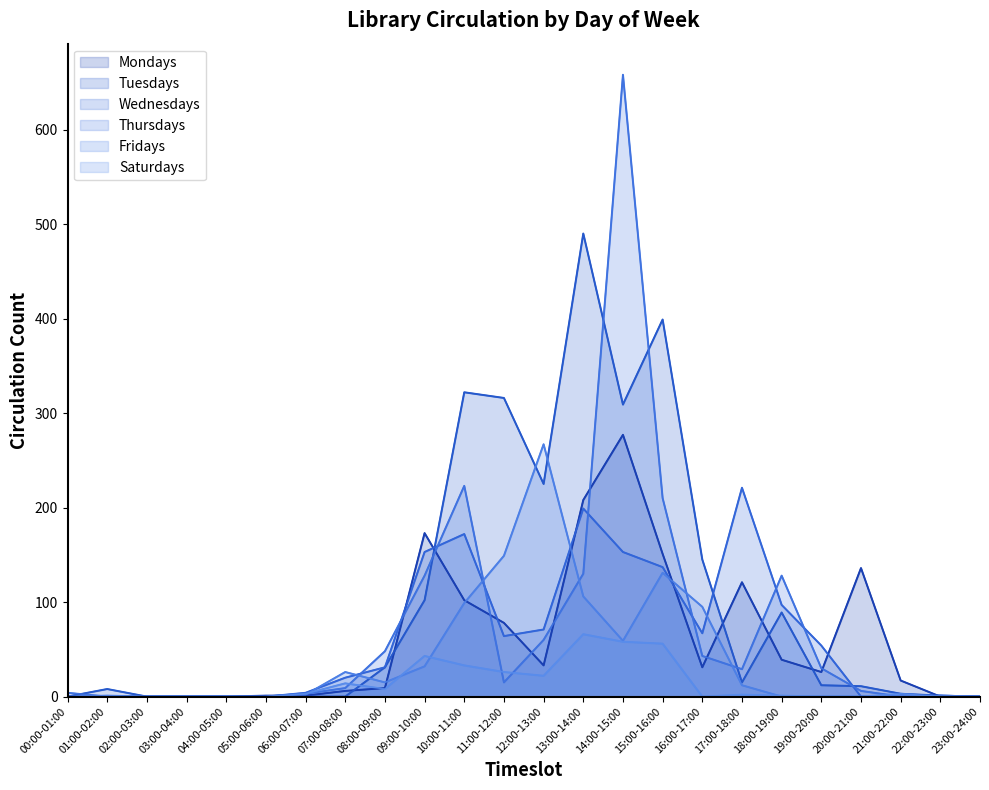

Which series has the widest spread of values?

Thursdays